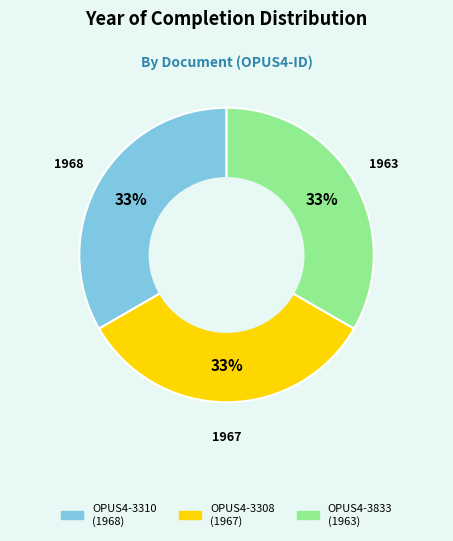

Is there a majority slice in this chart?

No